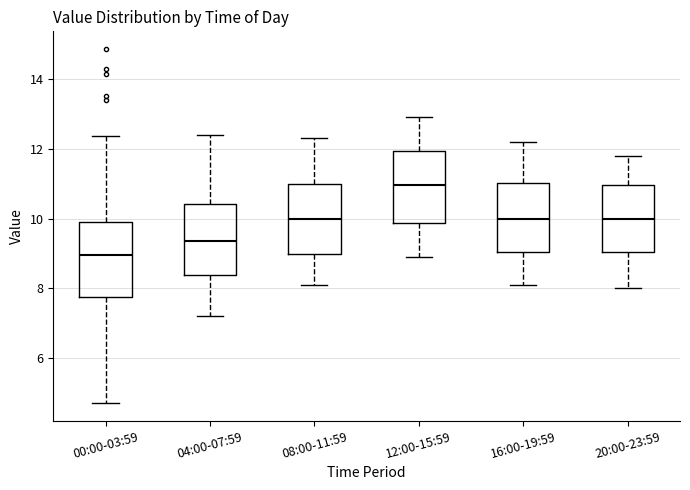

Which box's median line is the lowest?

00:00-03:59